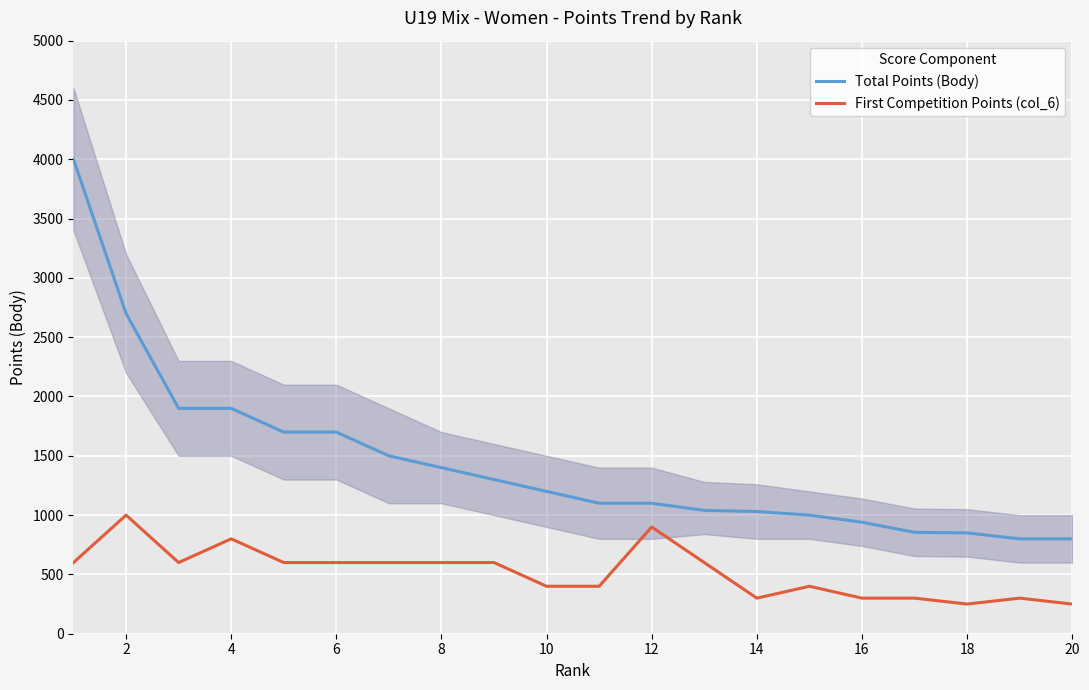

True or false: Total Points (Body) and First Competition Points (col_6) intersect in this chart.

False